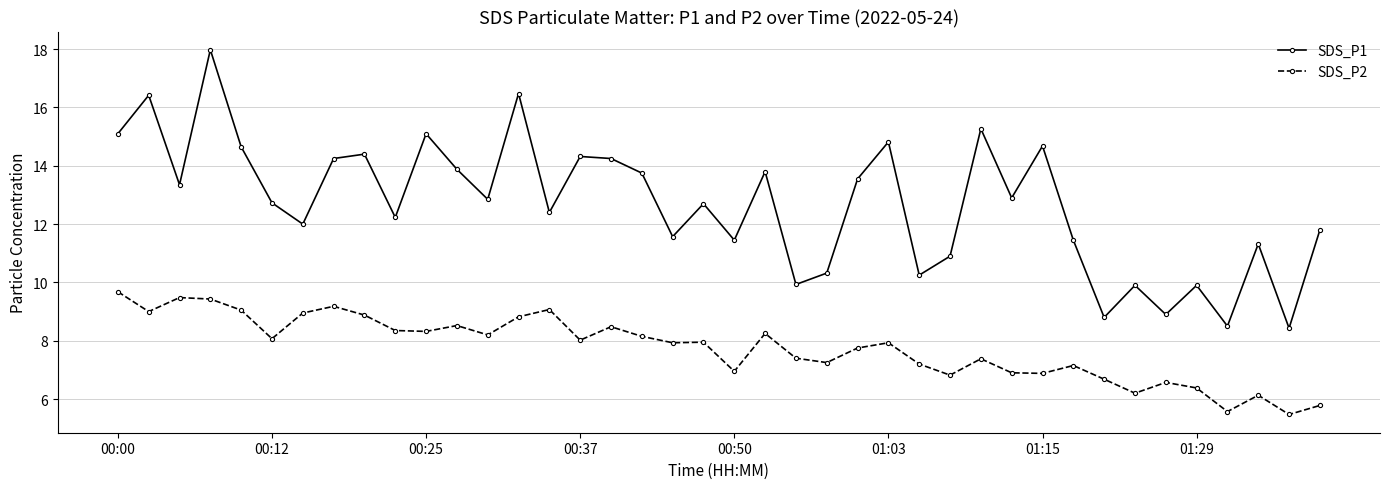

List the series in order of their peak value, highest first.

SDS_P1, SDS_P2